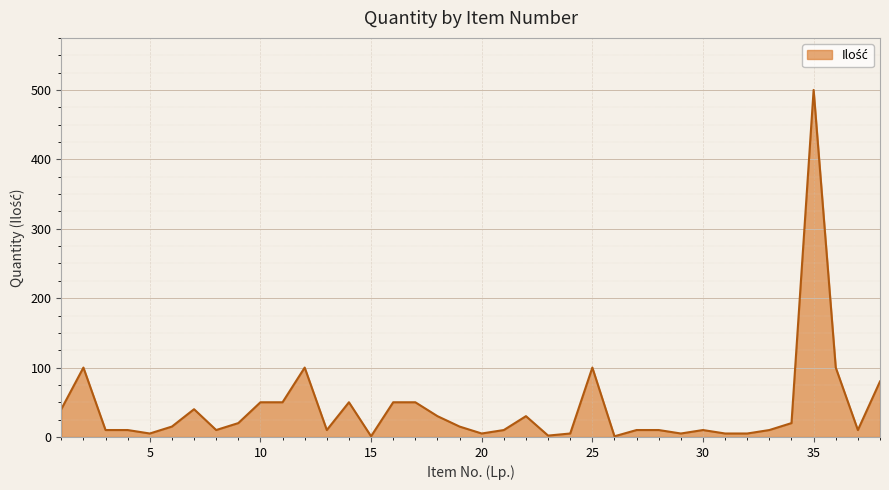

How many lines are shown in the chart?

1